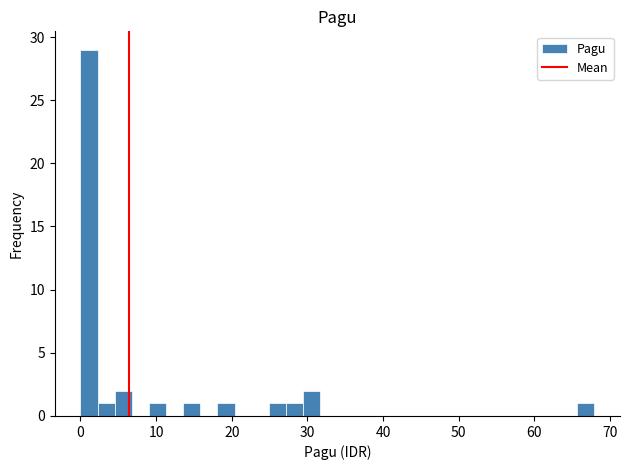

Around what value on the x-axis is the tallest bar? Give the approximate position of its centre, as read against the axis.

1